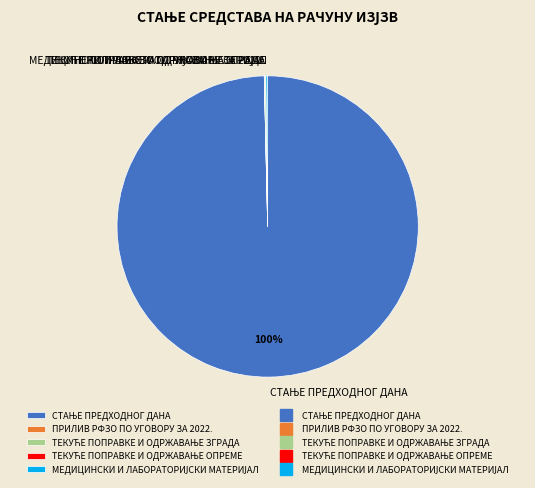

Is there any slice that represents more than half of the pie?

Yes